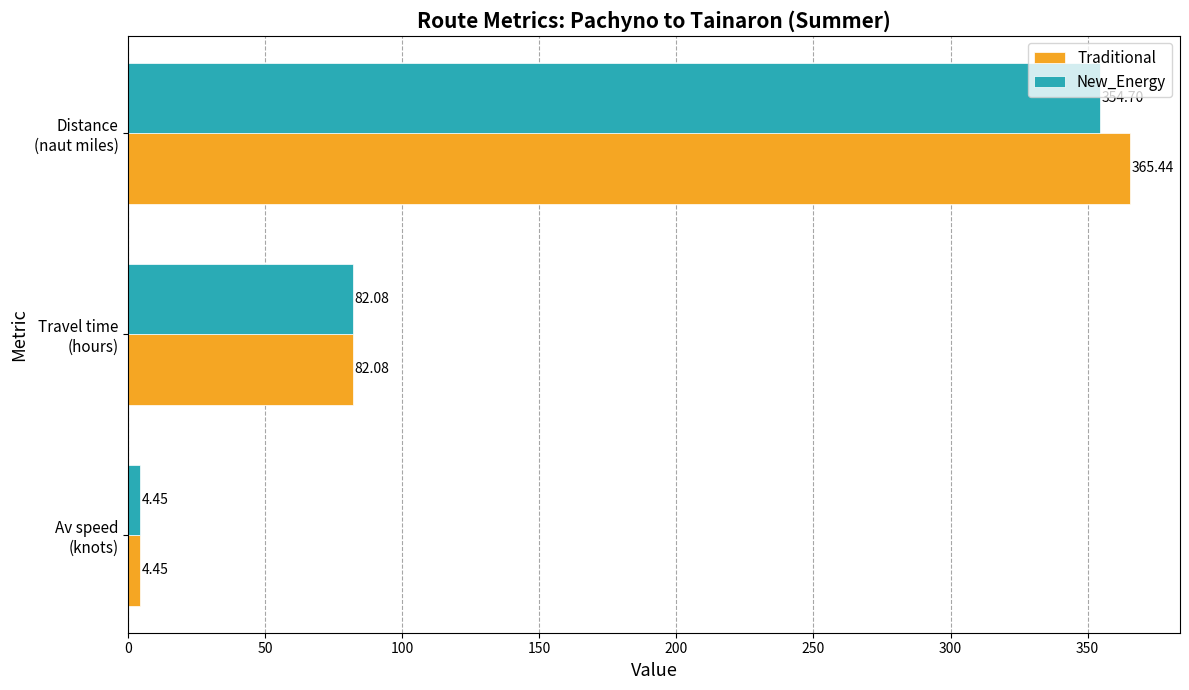

What is the difference between the maximum and minimum values in the Traditional series?

361.0